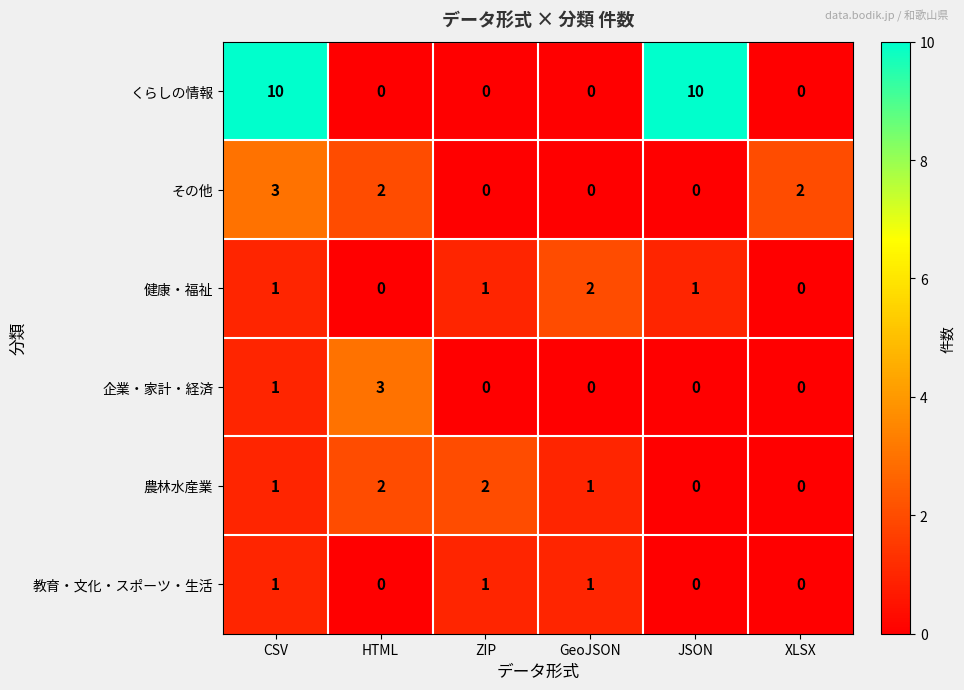

What is the sum of all 企業・家計・経済 values?

4